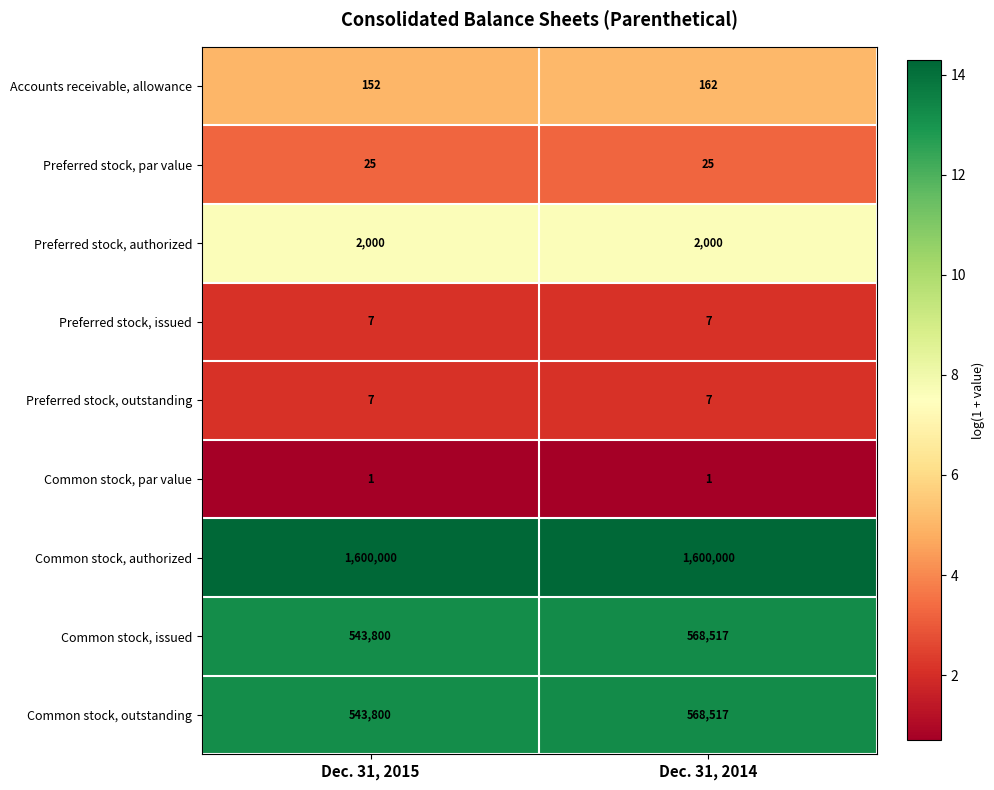

Read the Common stock, authorized value at Dec. 31, 2015.

1600000